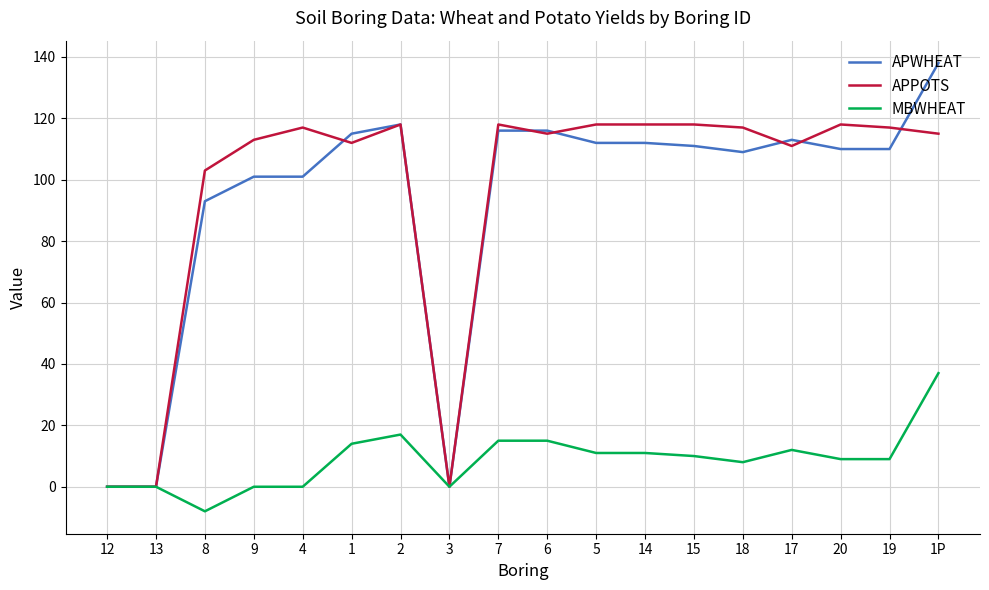

True or false: MBWHEAT has a value of 0 at 9.

True